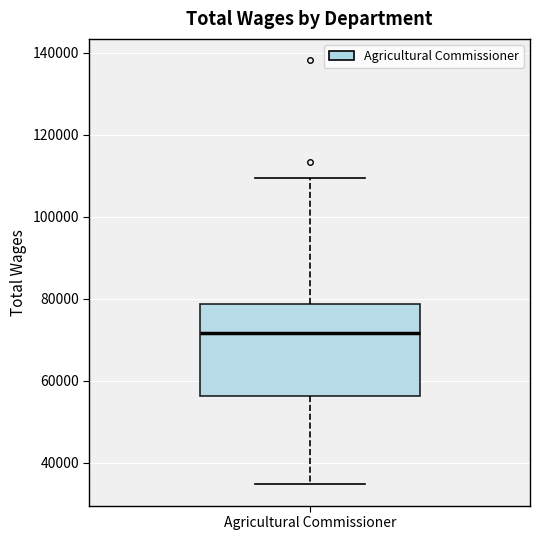

Transcribe this box plot: give where the median line is, the range the box spans, and where the two whiskers end, as read against the y-axis. The values are not printed on the chart, so give them approximately, as read against the axis.

median 72000, box 56000 to 78000, whiskers 34000 to 110000